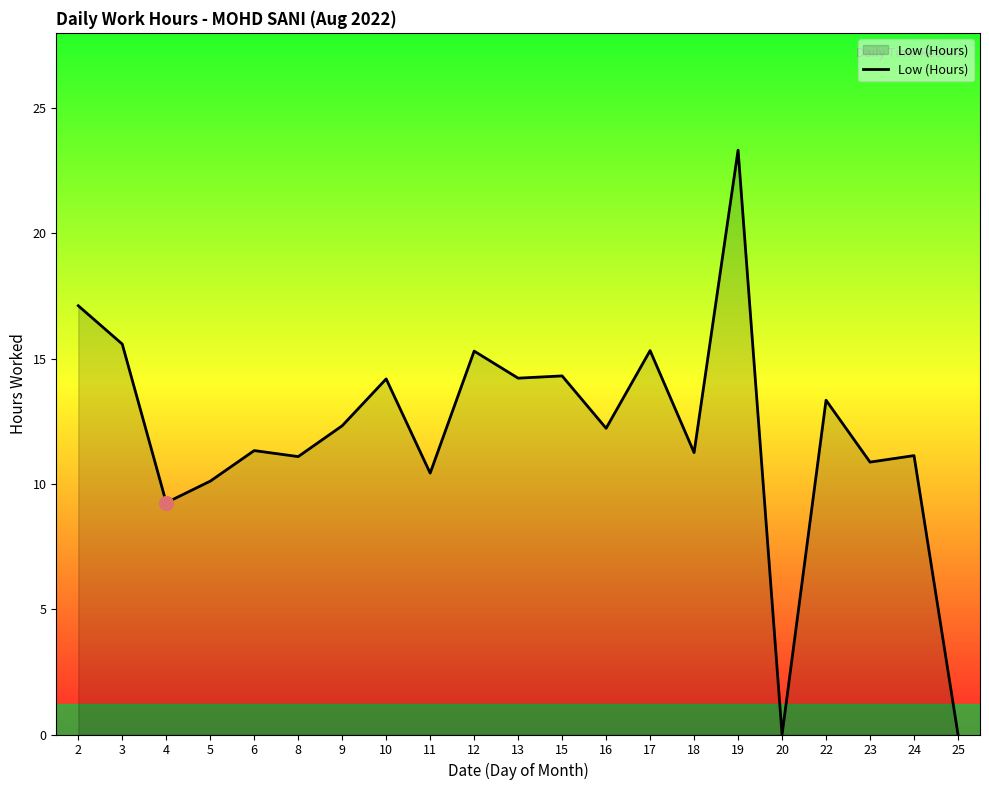

What is the change in value from 8 to 10?

+3.1